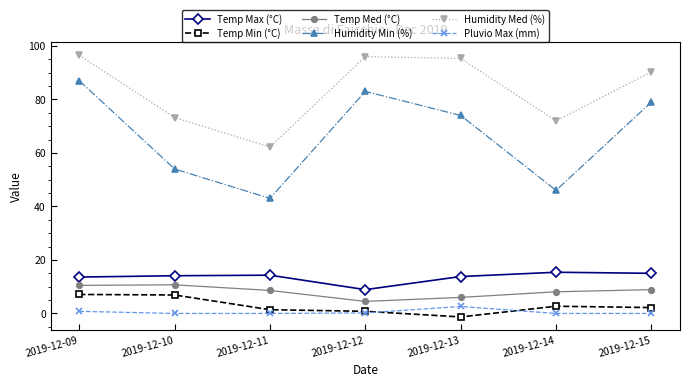

How many lines are shown in the chart?

6